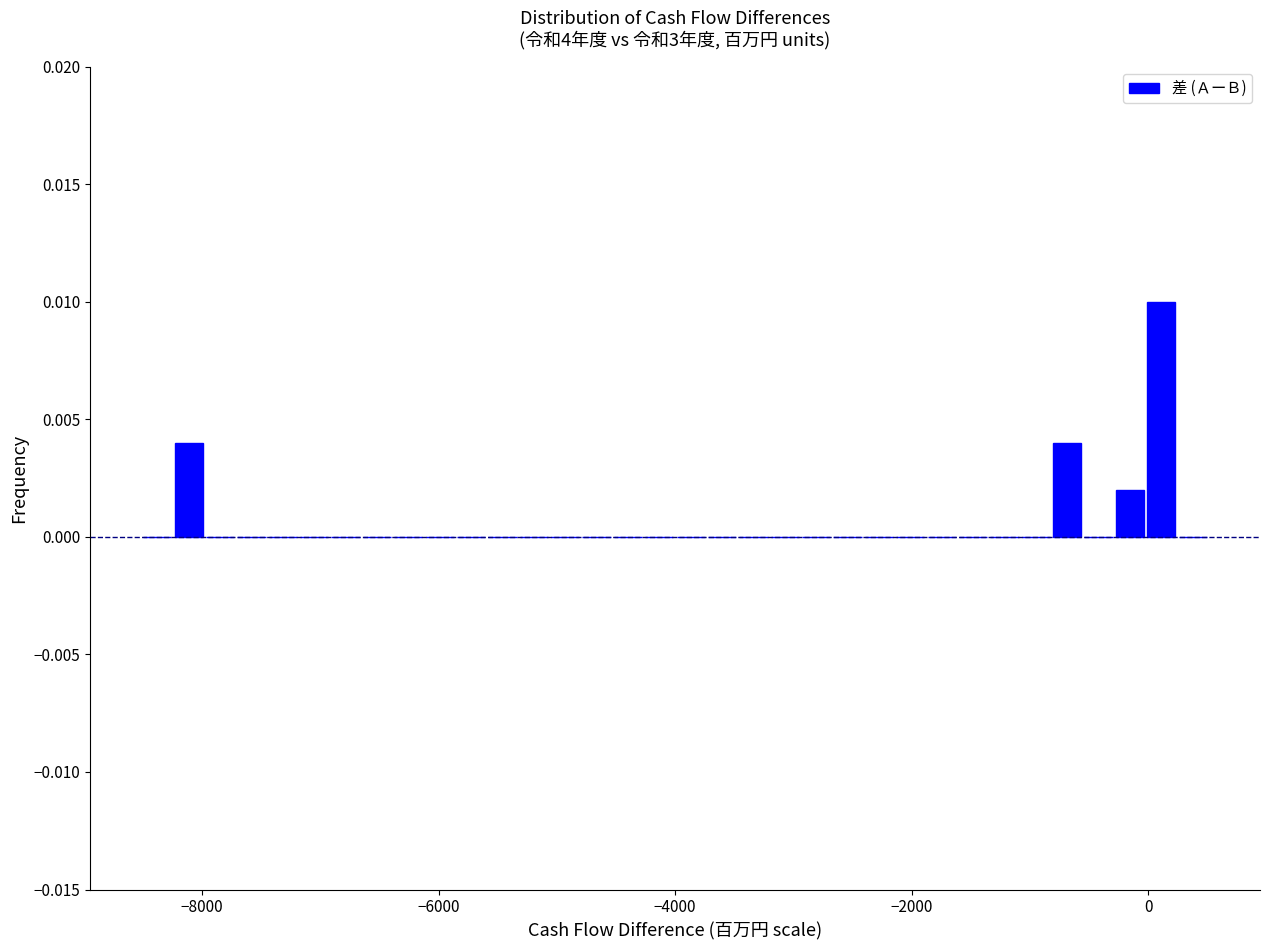

Read against the x-axis, roughly where is the centre of the tallest bar?

200